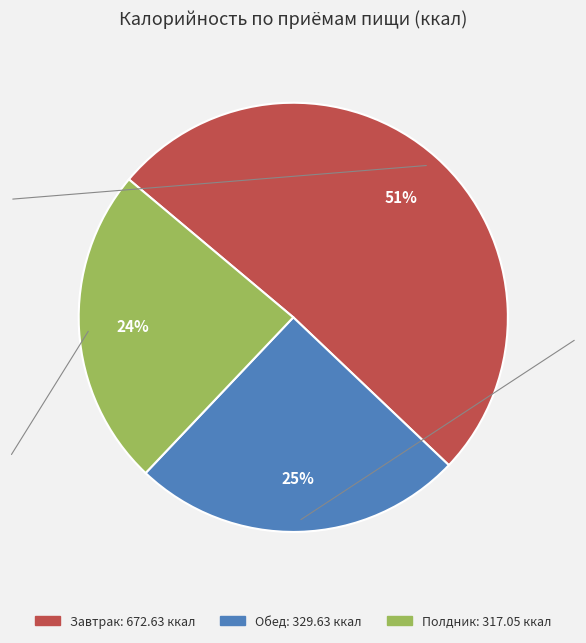

Combined, do Полдник and Завтрак account for over 50%?

Yes